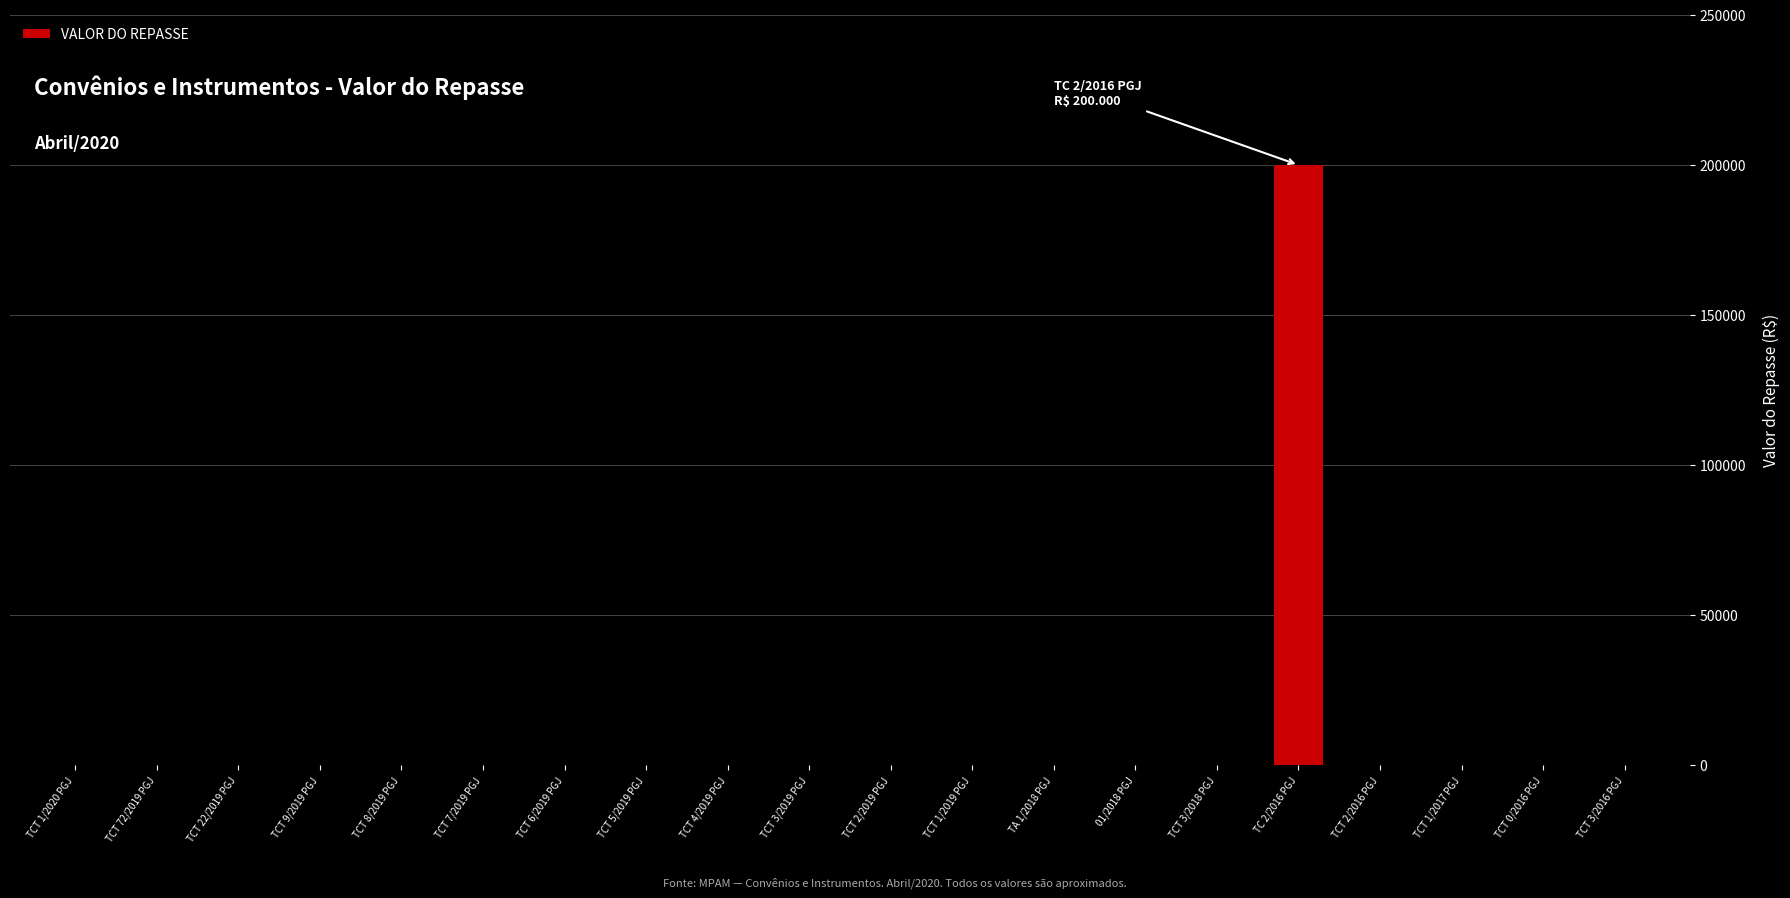

At which category does the chart reach its peak across all series?

TC 2/2016 PGJ